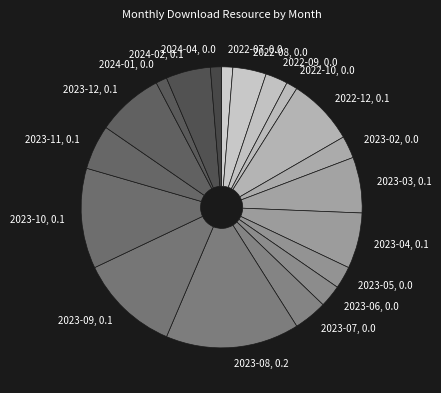

What is the ratio of the value at 2022-08, 0.0 to the value at 2024-04, 0.0?

3.0